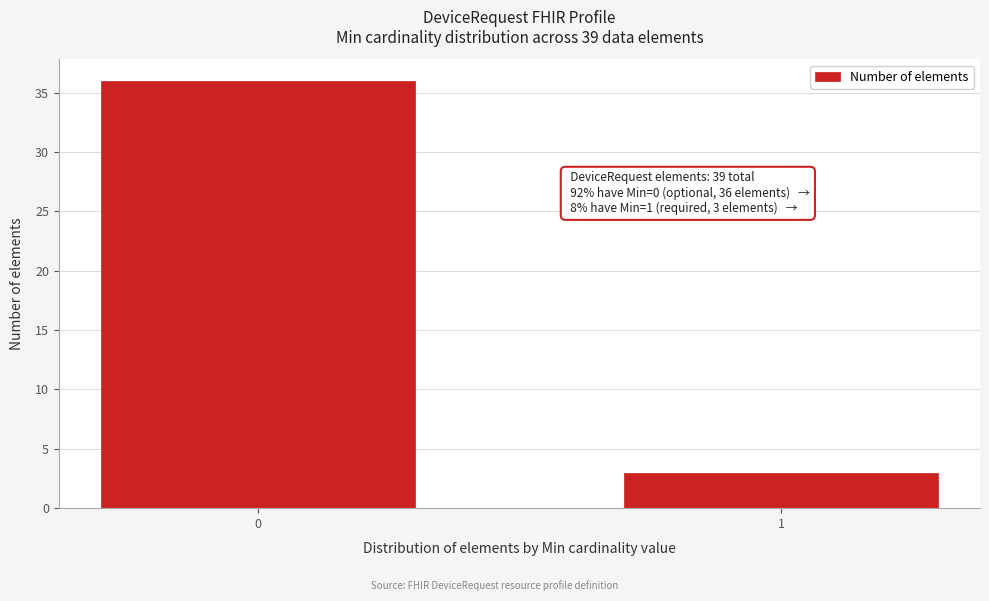

Reading left to right, what are all the values shown in this chart?

36	3